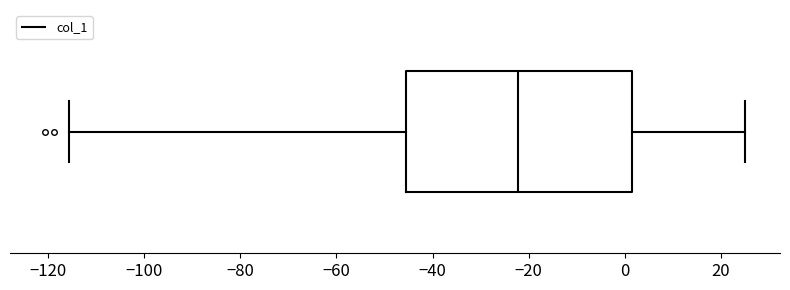

Transcribe this box plot: give where the median line is, the range the box spans, and where the two whiskers end, as read against the x-axis. The values are not printed on the chart, so give them approximately, as read against the axis.

median -22, box -46 to 2, whiskers -116 to 26